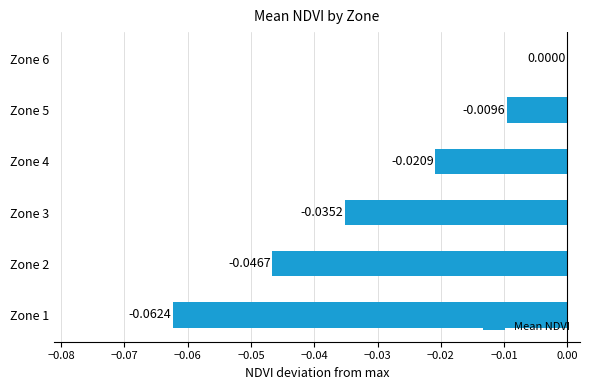

What is the change in value from Zone 1 to Zone 6?

+0.1